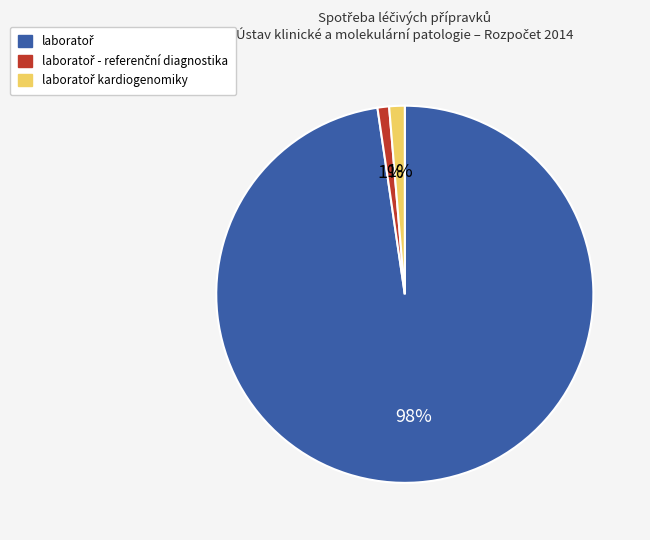

To the nearest percent, what is the average slice percentage?

33%